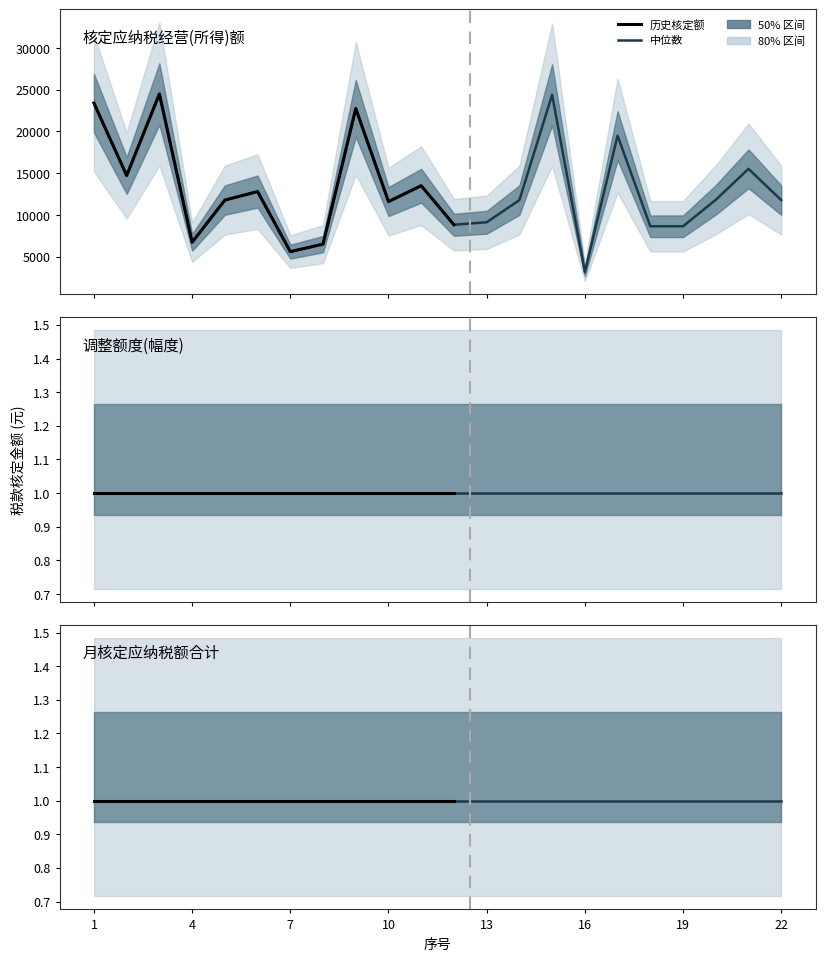

How many data points in 核定应纳税经营(所得)额 are less than 11776?

9